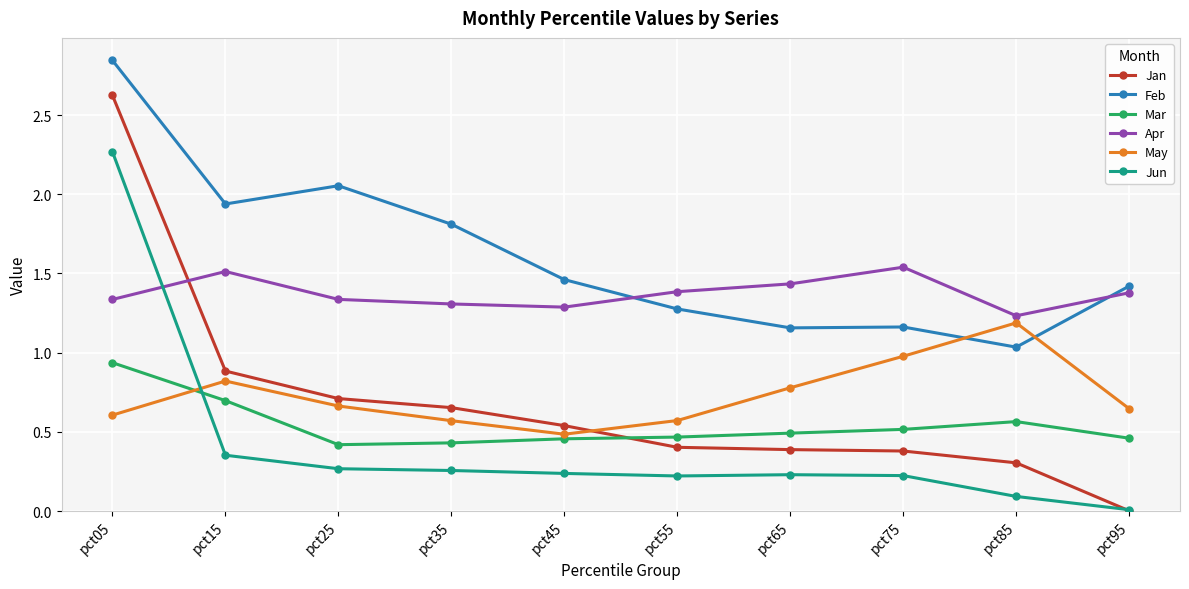

The Jan series shows 0.4 at pct55. True or false?

True